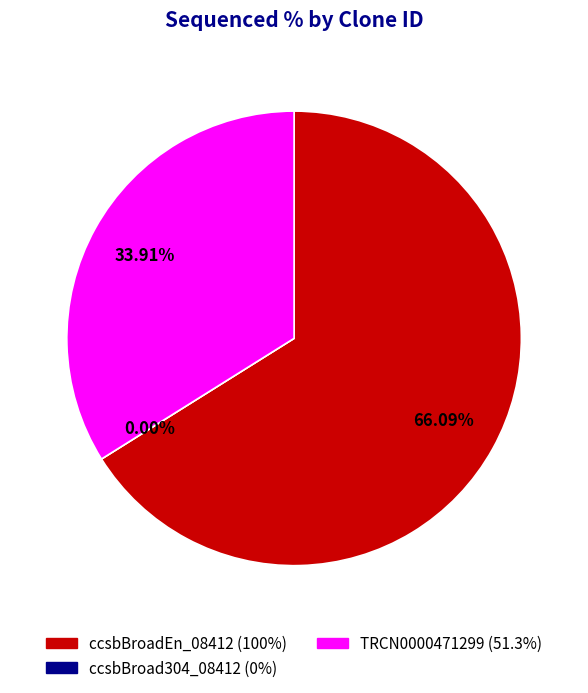

How many segments does this pie chart have?

3